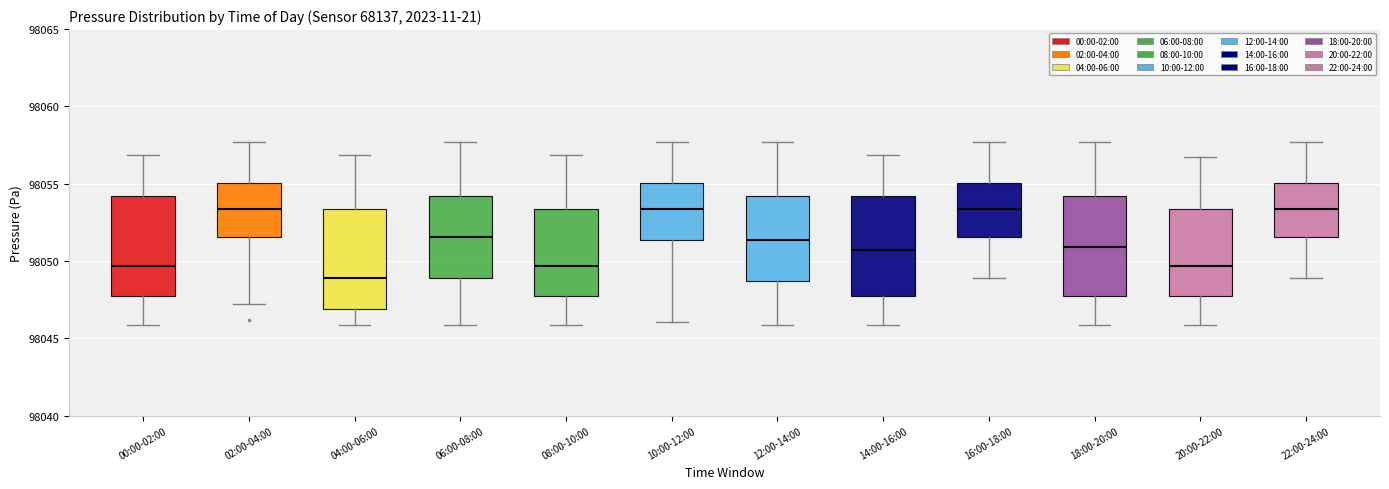

Where does the median line of the box for 16:00-18:00 sit on the y-axis? The values are not printed on the chart, so give them approximately, as read against the axis.

98053.5